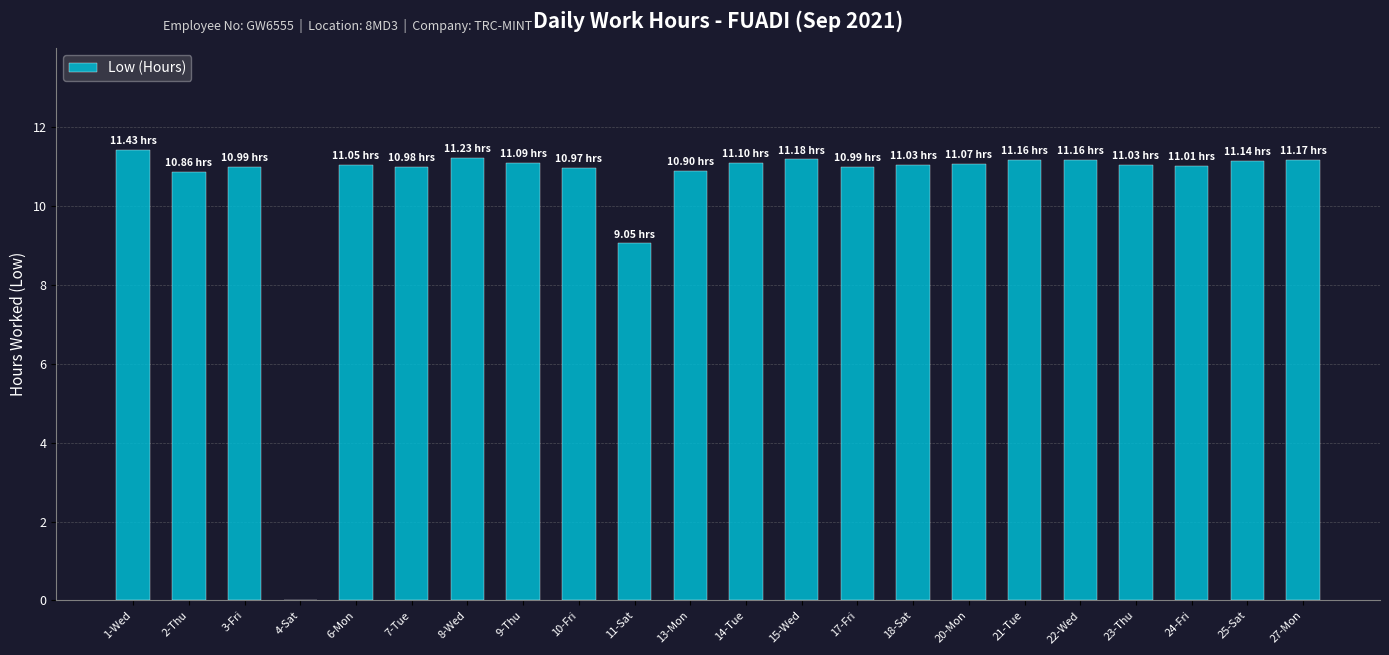

What is the sum of all values?

230.6